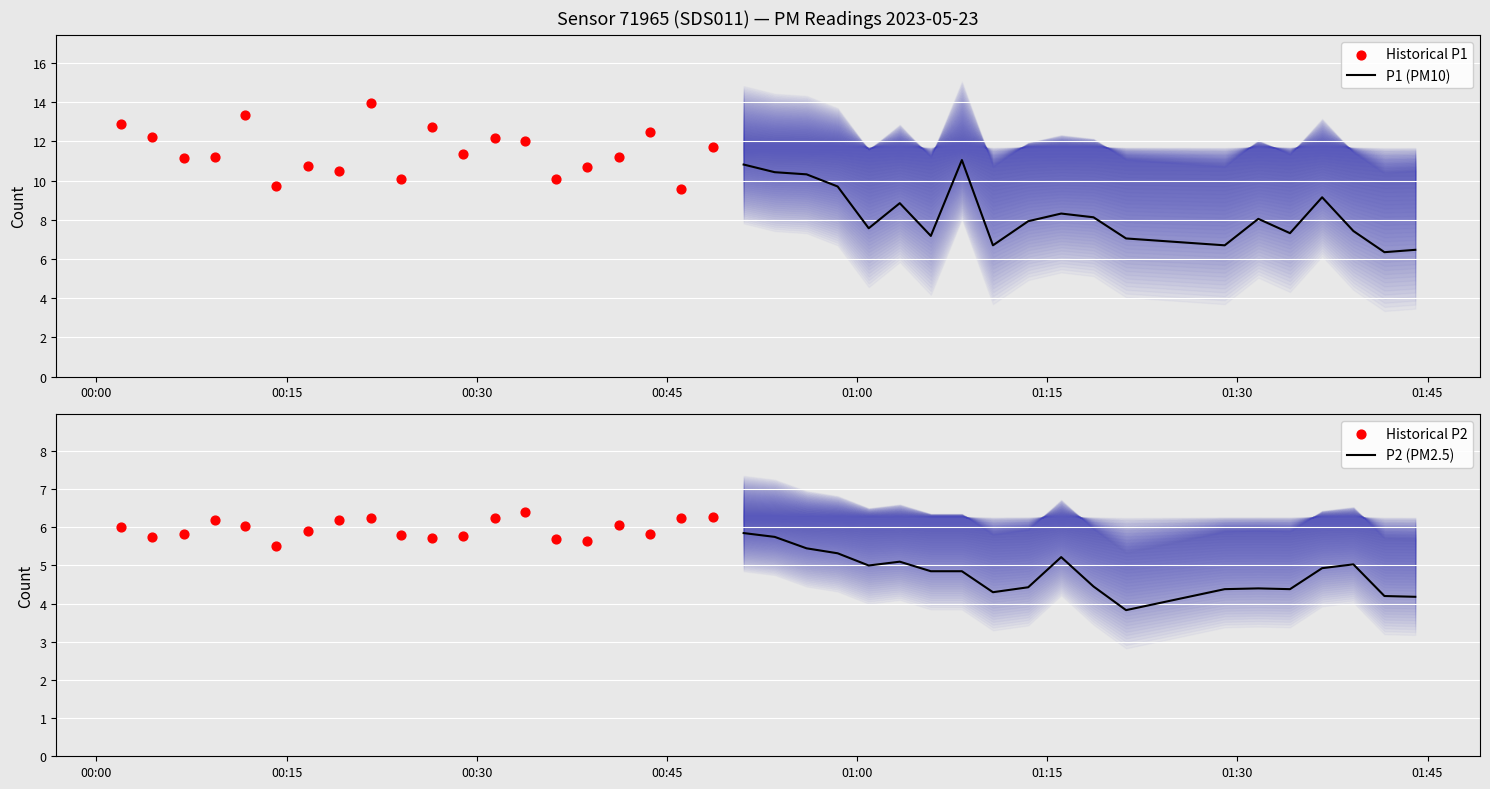

What is the highest value of the P1 (PM10) series?

11.1